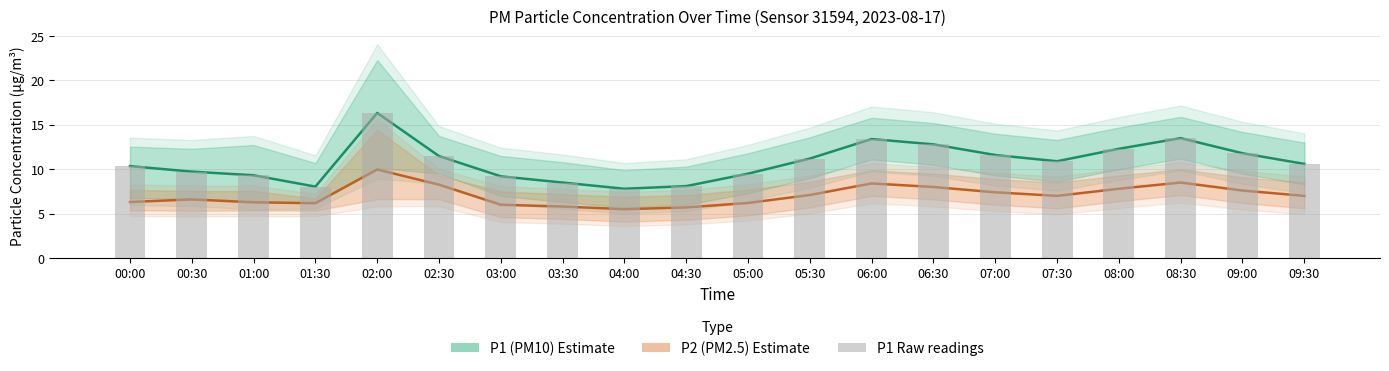

Reading left to right, transcribe all the data shown in this chart.

P1 (PM10) Estimate: 10.3	9.7	9.3	8.0	16.3	11.5	9.2	8.5	7.8	8.1	9.5	11.2	13.4	12.8	11.6	10.9	12.3	13.5	11.8	10.6
P2 (PM2.5) Estimate: 6.3	6.6	6.3	6.2	10.0	8.3	6.0	5.8	5.5	5.7	6.2	7.1	8.4	8.0	7.4	7.0	7.8	8.5	7.6	7.0
P1 Raw readings: 10.3	9.7	9.3	8.0	16.3	11.5	9.2	8.5	7.8	8.1	9.5	11.2	13.4	12.8	11.6	10.9	12.3	13.5	11.8	10.6